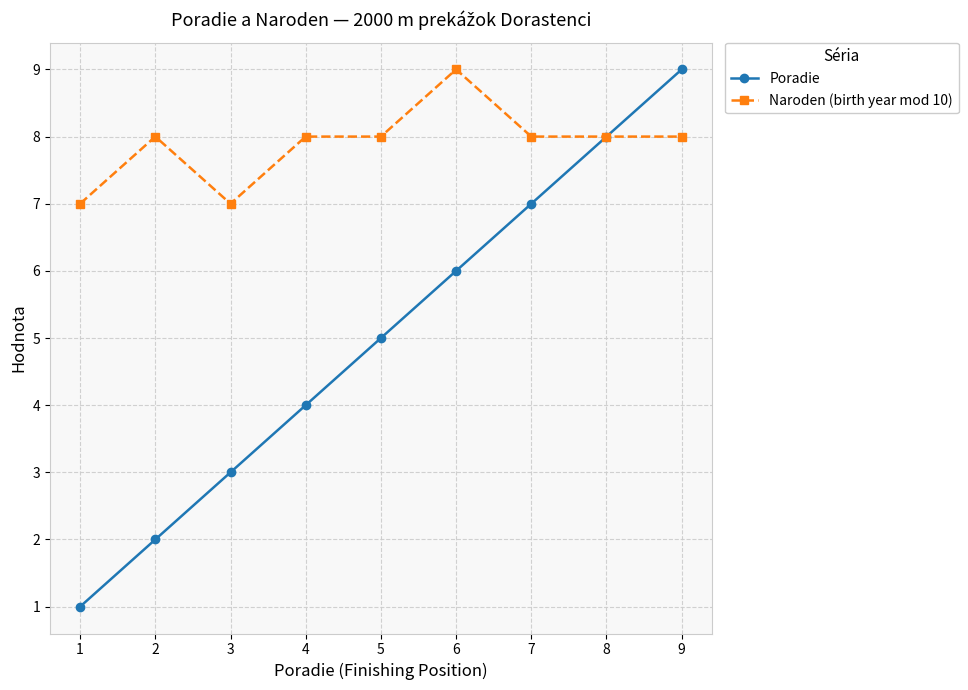

What are all the series names shown in the legend?

Poradie, Naroden (birth year mod 10)